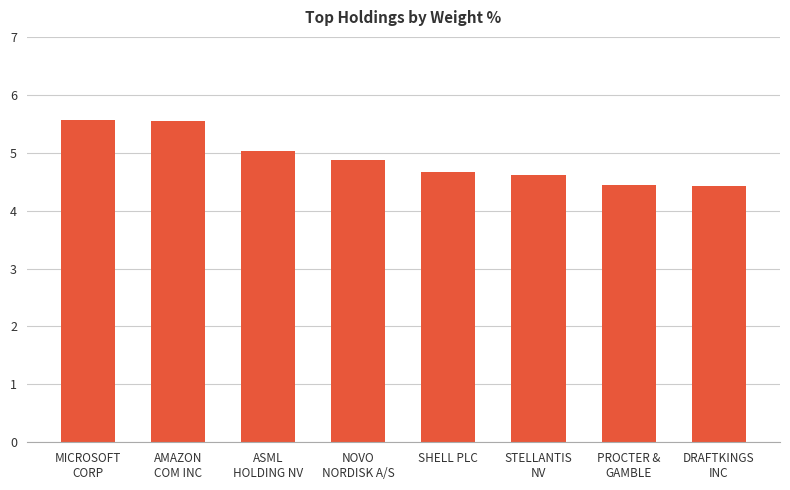

Does the chart contain any negative values?

No